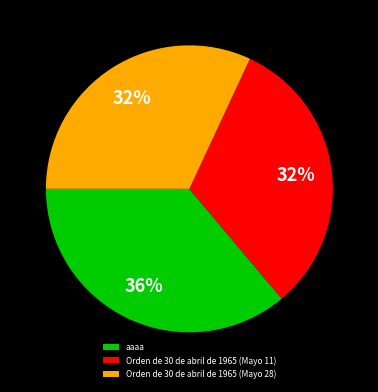

The aaaa slice represents 30% of the pie. True or false?

False